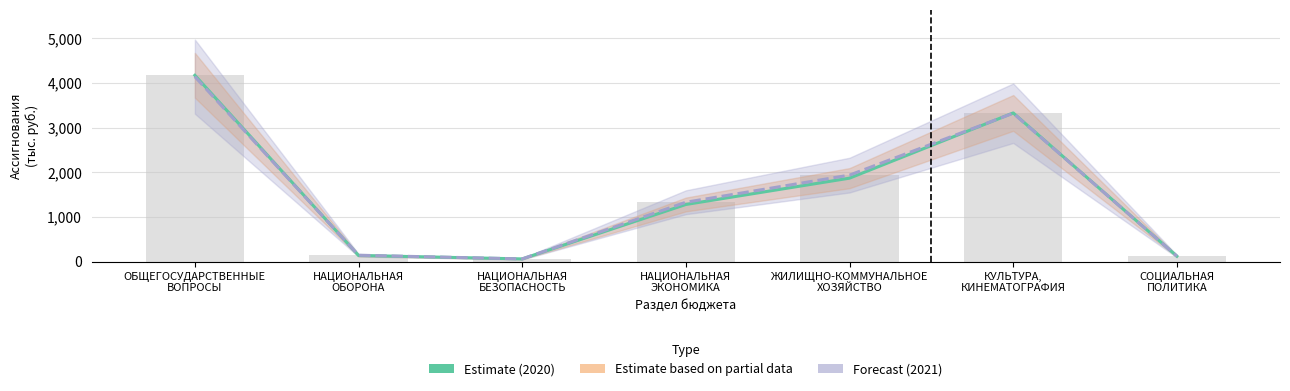

Does the chart contain stacked bars?

No